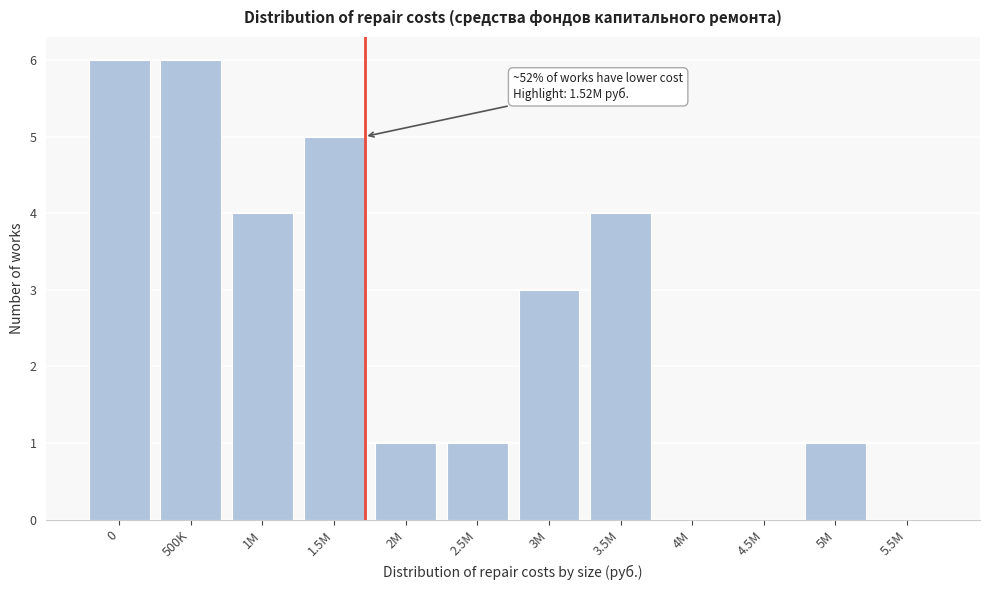

Reading left to right, list all the values displayed in this chart.

0=6	500K=6	1M=4	1.5M=5	2M=1	2.5M=1	3M=3	3.5M=4	4M=0	4.5M=0	5M=1	5.5M=0